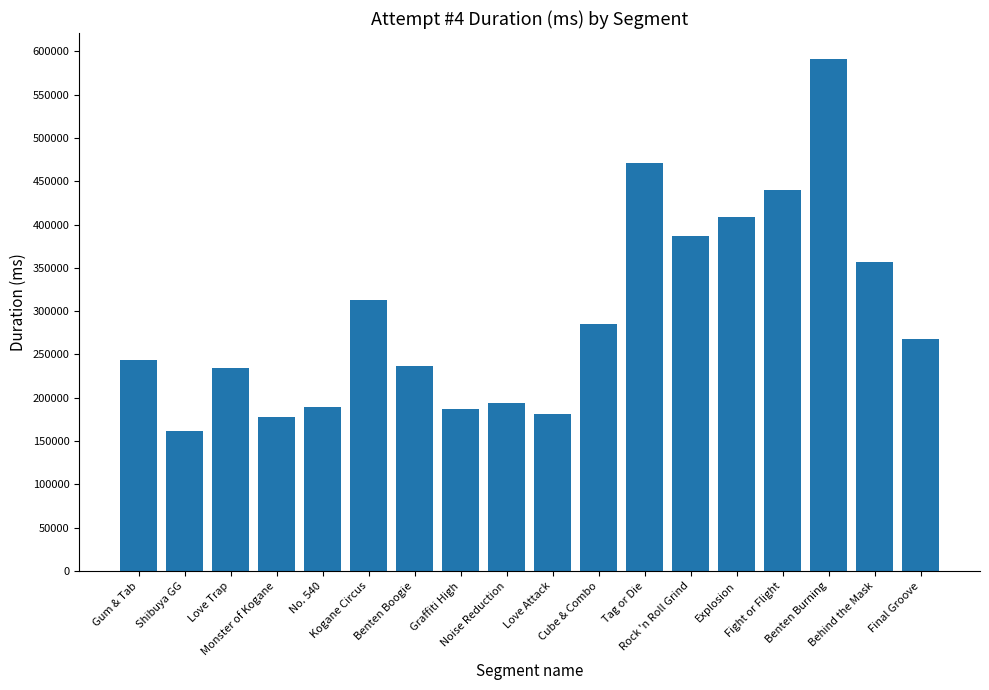

What is the difference between the second highest and minimum values?

309833